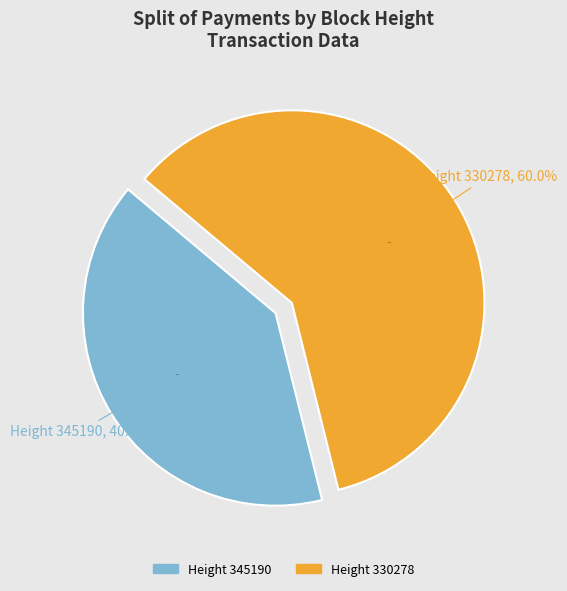

What percentage is the 345190 slice, to the nearest percent?

40%